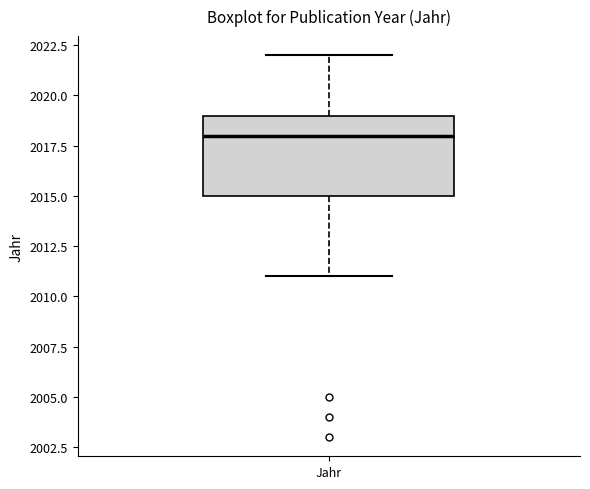

Transcribe this box plot: give where the median line is, the range the box spans, and where the two whiskers end, as read against the y-axis. The values are not printed on the chart, so give them approximately, as read against the axis.

median 2018, box 2015 to 2019, whiskers 2011 to 2022